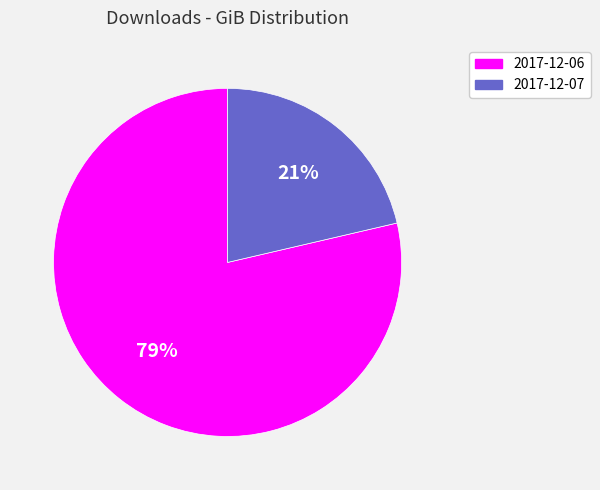

Rank the categories by value from highest to lowest.

2017-12-06, 2017-12-07